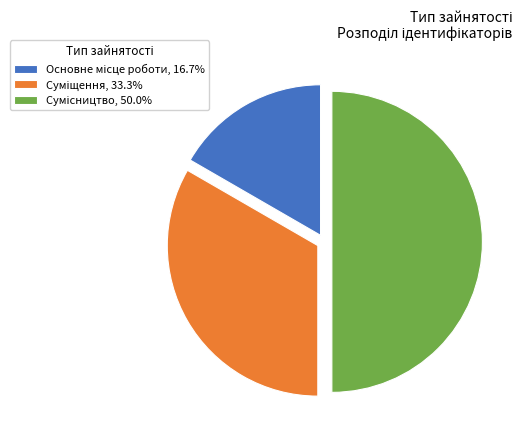

Approximately how many times larger is the value at Суміщення compared to Основне місце роботи?

2.0